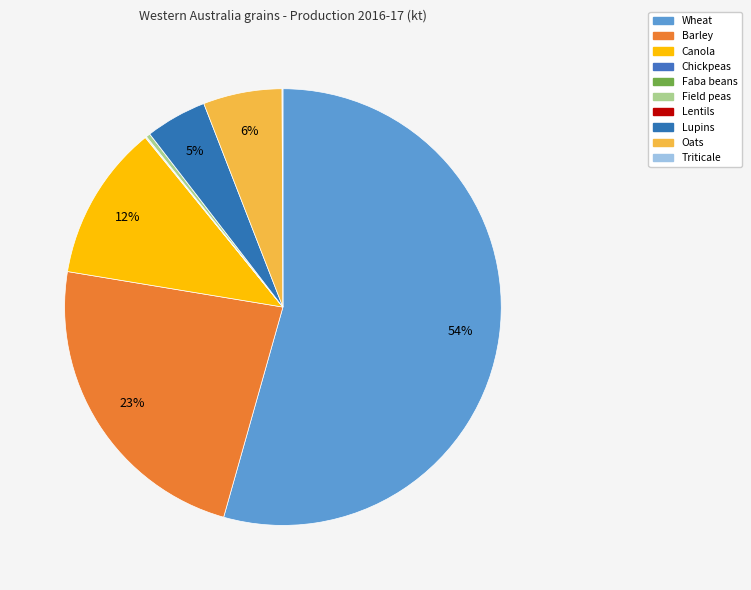

How many slices are in this pie chart?

10